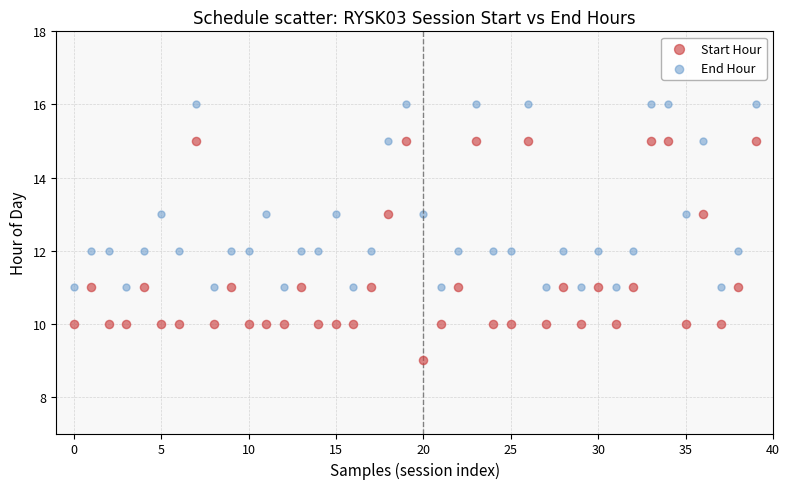

What are all the series names shown in the legend?

Start Hour, End Hour